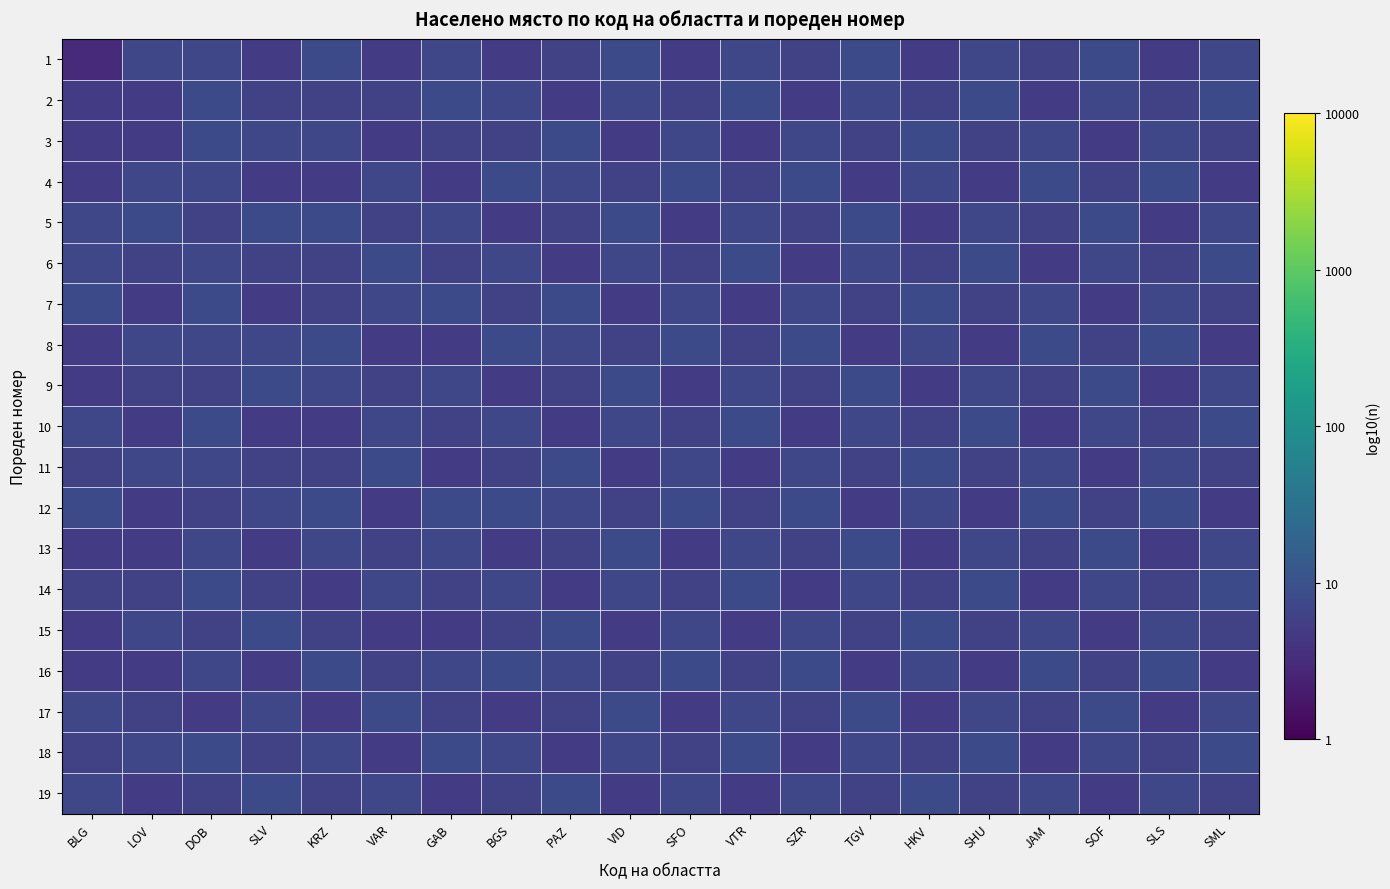

Which category has the lowest value across all series?

BLG